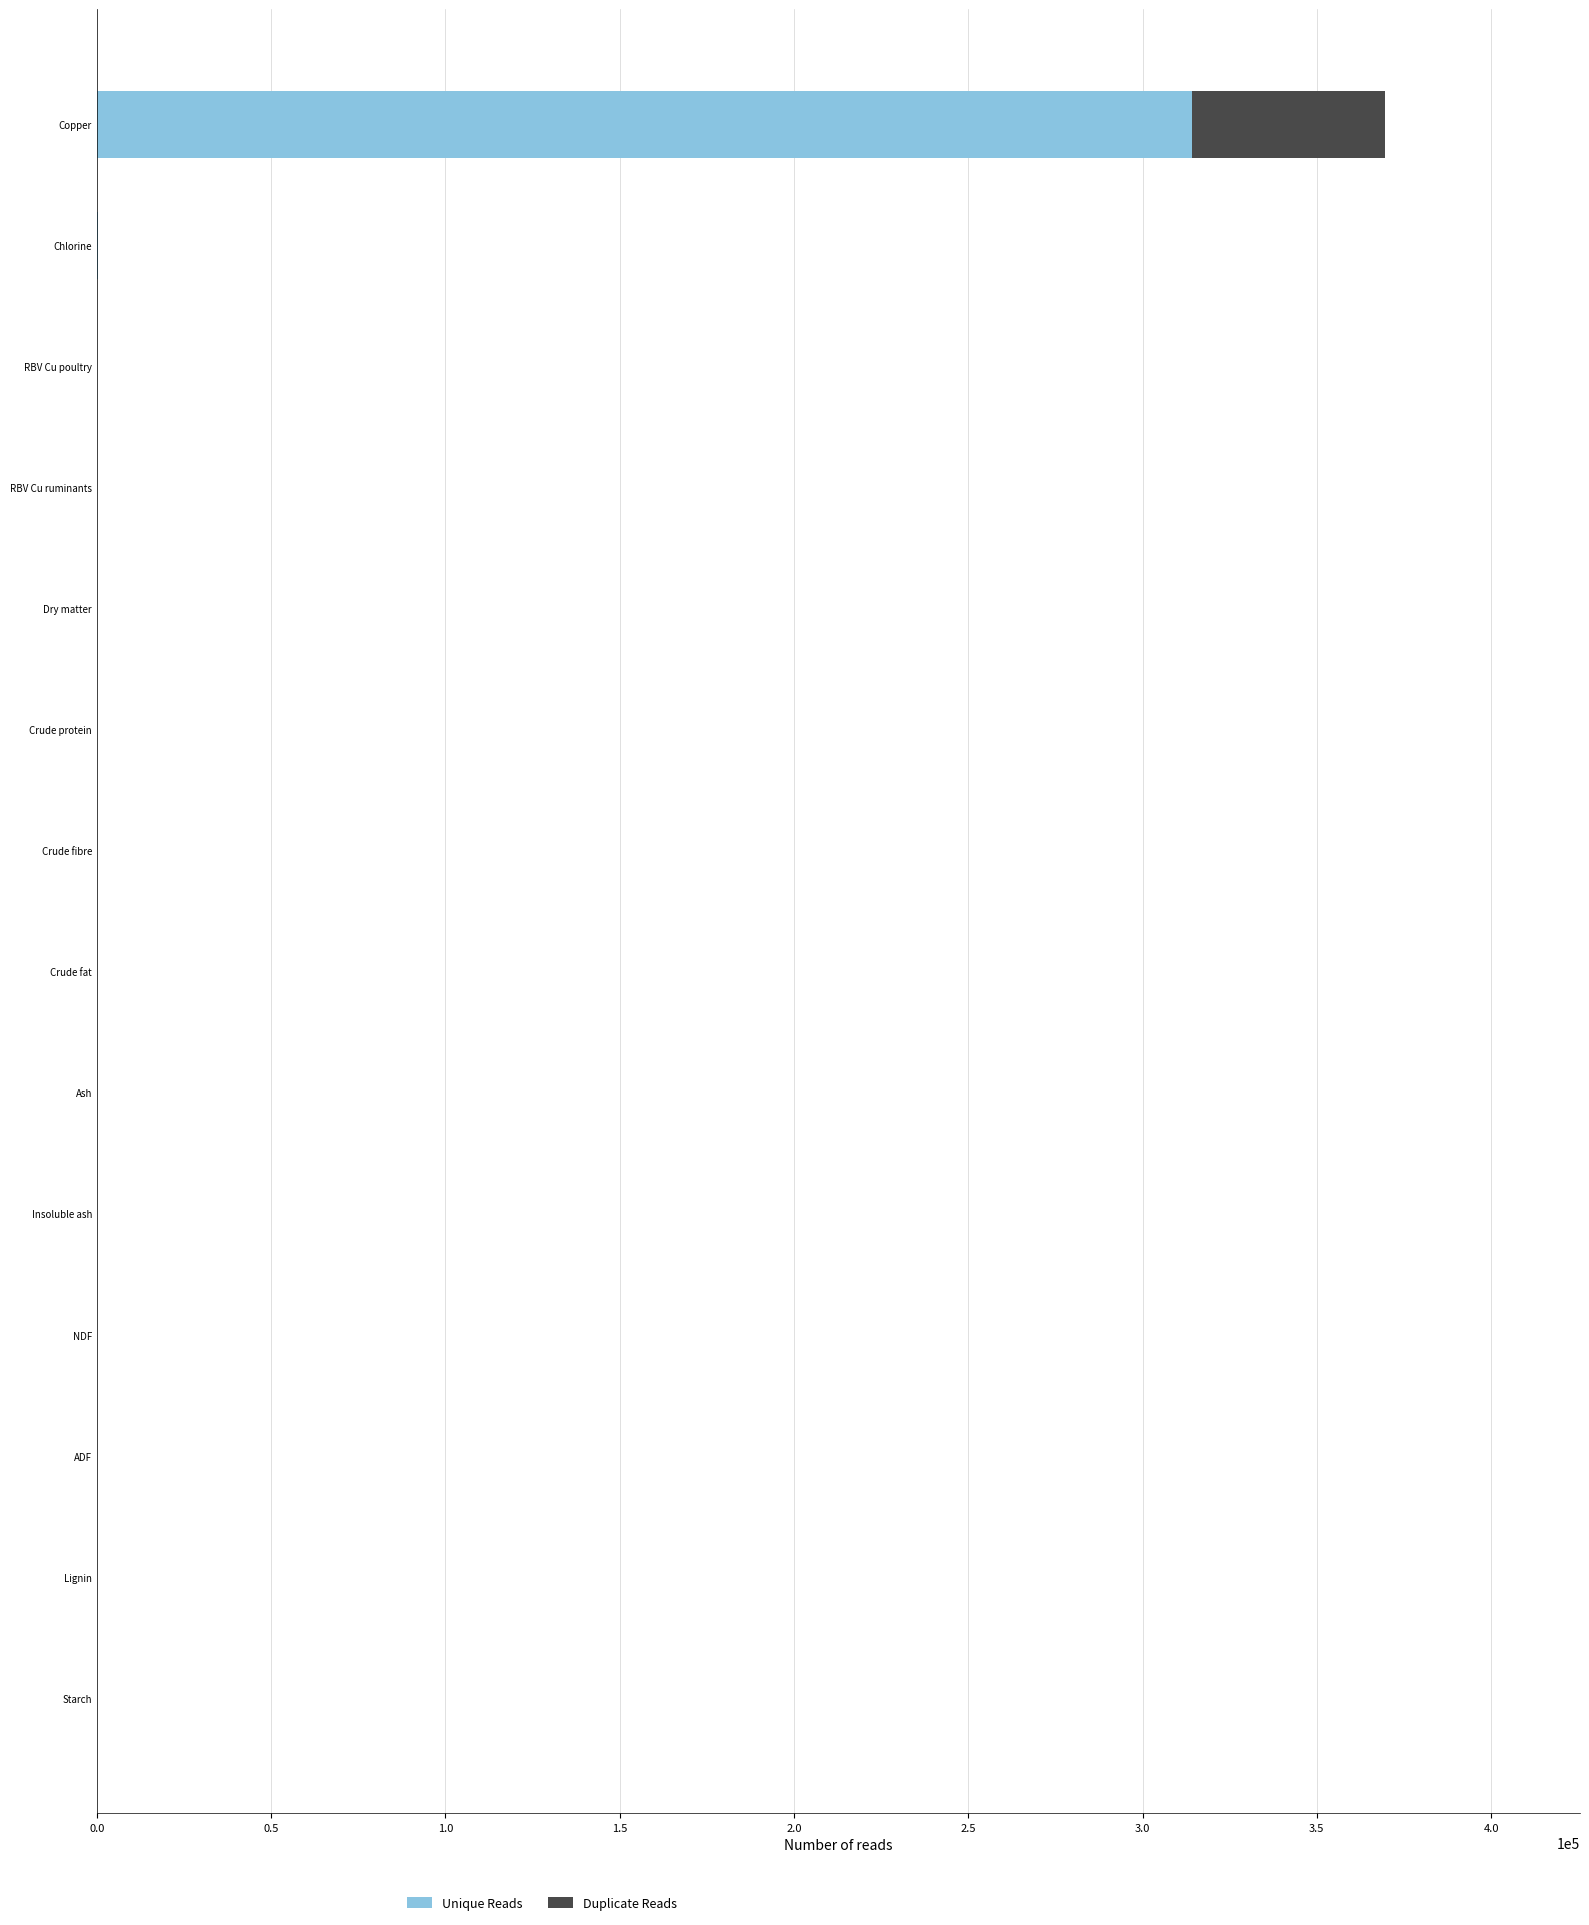

Is the value of Unique Reads at RBV Cu poultry greater than the value of Duplicate Reads at Starch?

Yes